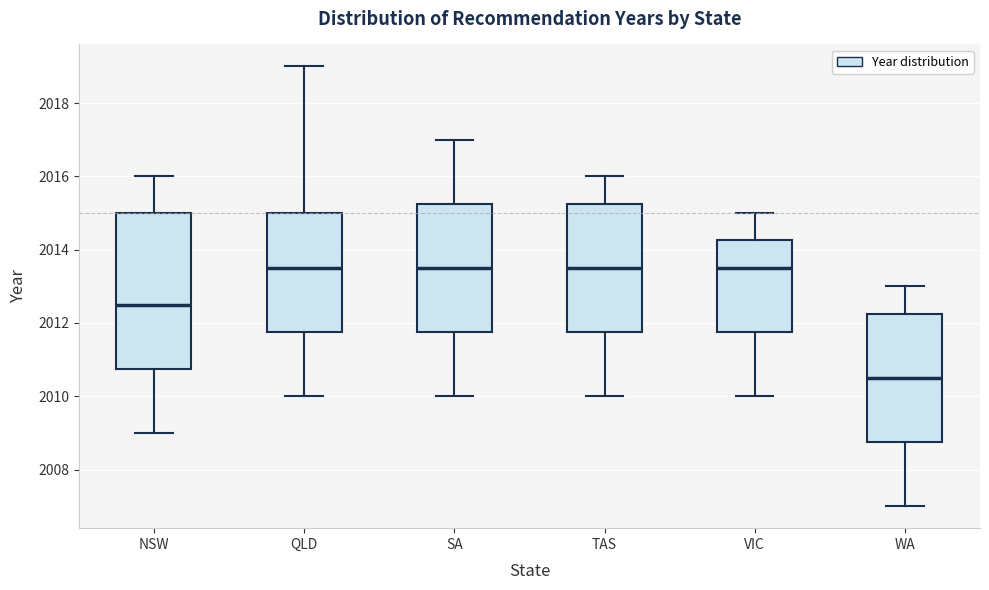

Which box is the tallest, from its lower edge to its upper edge?

NSW